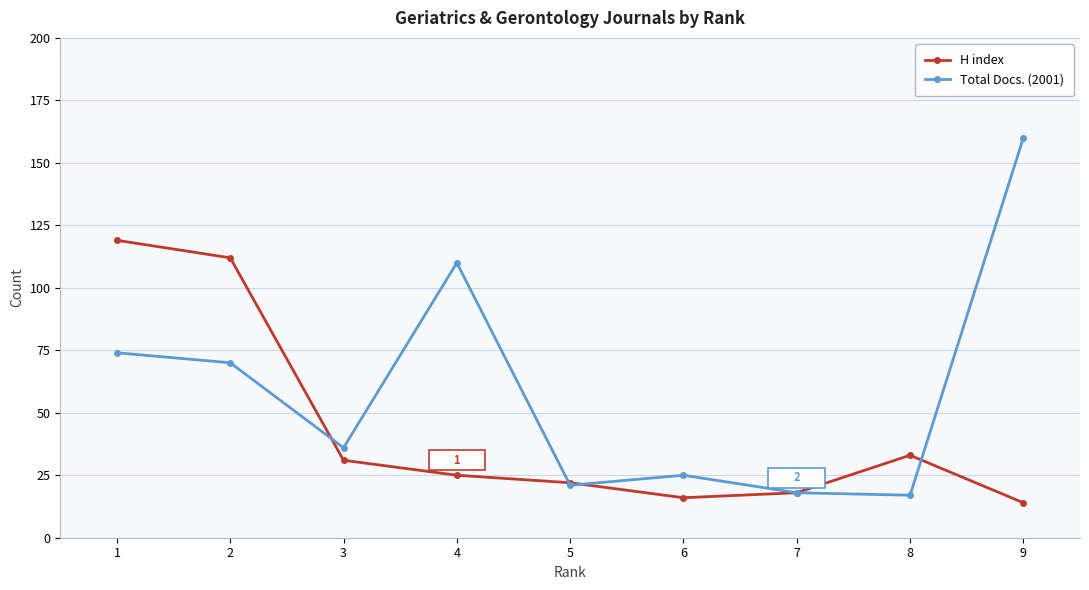

The value of Total Docs. (2001) at 8 is 29. True or false?

False